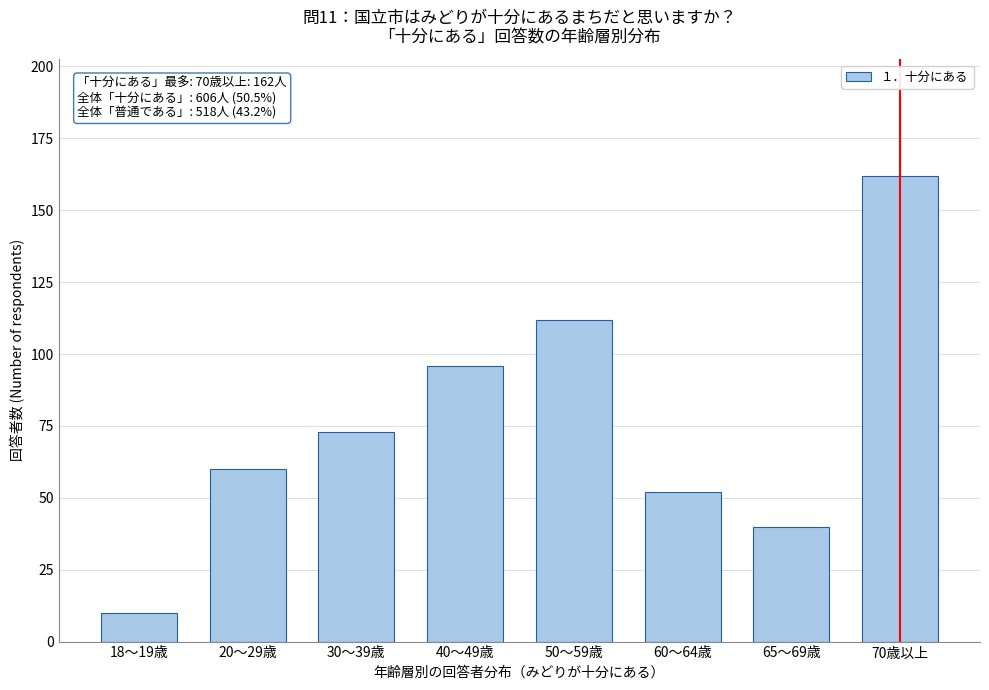

Reading left to right, transcribe all the data shown in this chart.

10	60	73	96	112	52	40	162